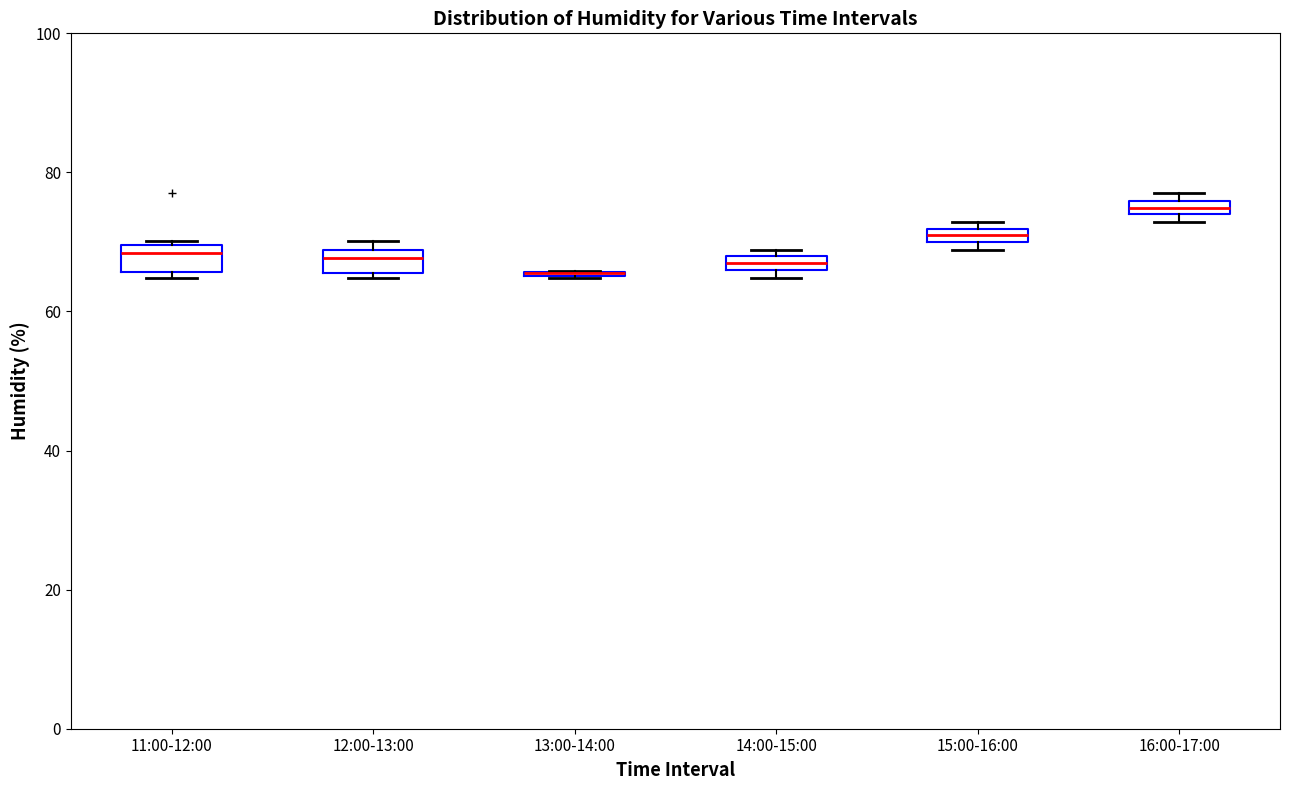

Where is the lower edge of the box for 15:00-16:00 on the y-axis? The values are not printed on the chart, so give them approximately, as read against the axis.

70